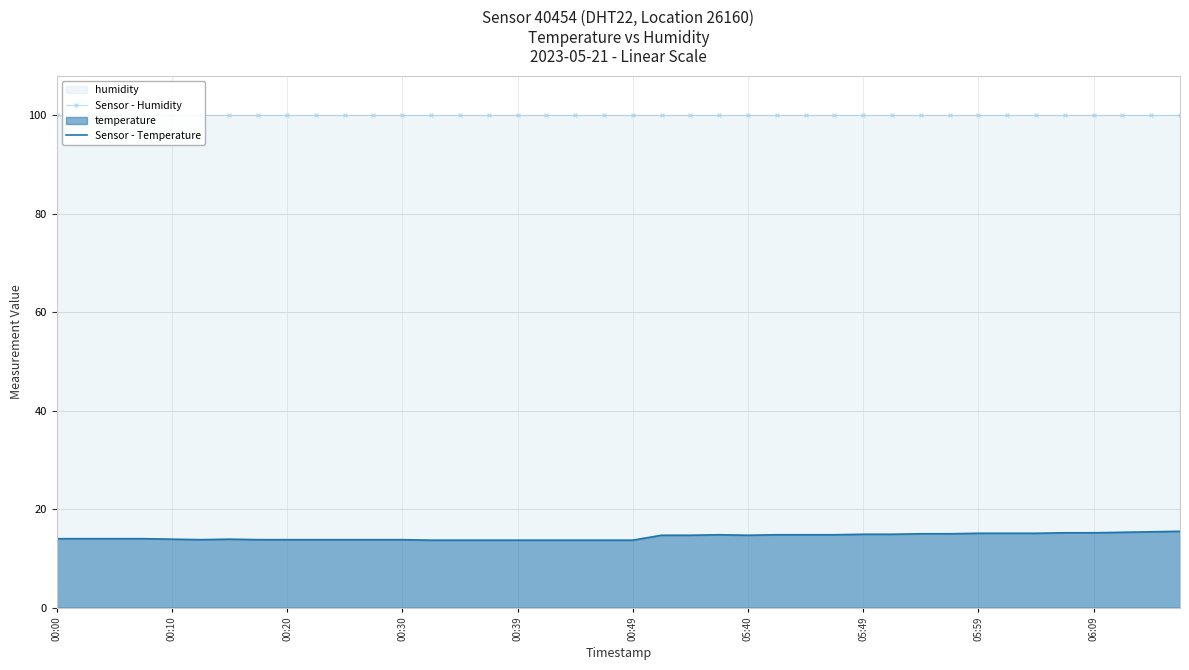

What is the minimum value shown in the chart?

13.7